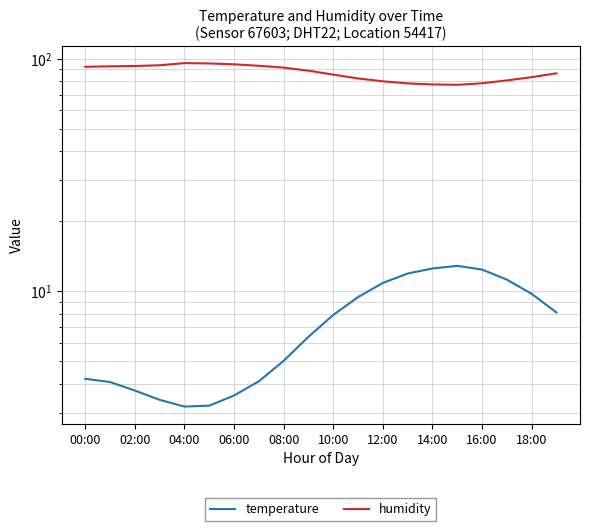

What is the maximum value shown in the chart?

95.6